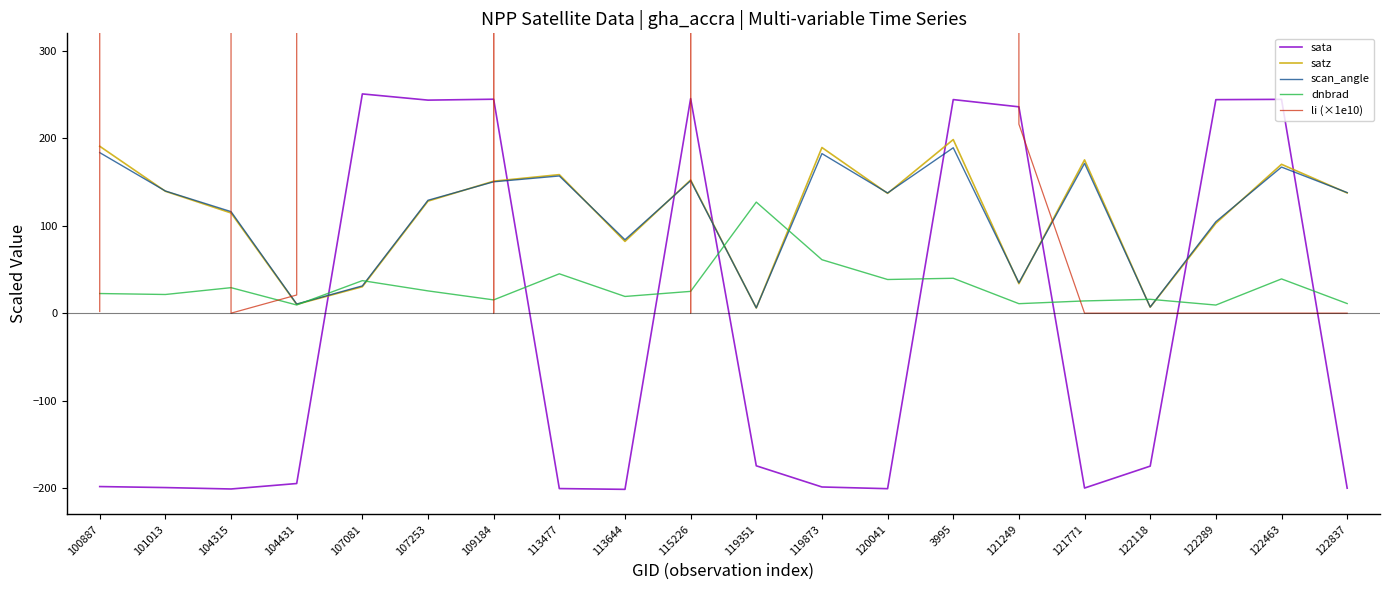

What is the difference between the maximum and minimum values in the scan_angle series?

183.0